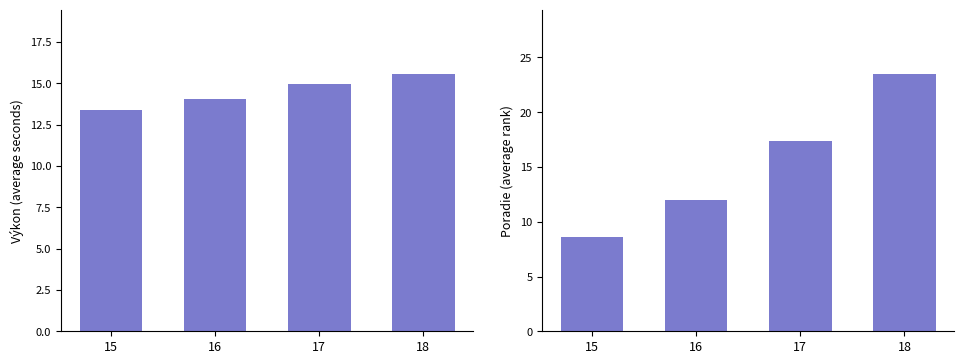

Between 16 and 18, which series saw the biggest shift?

Poradie